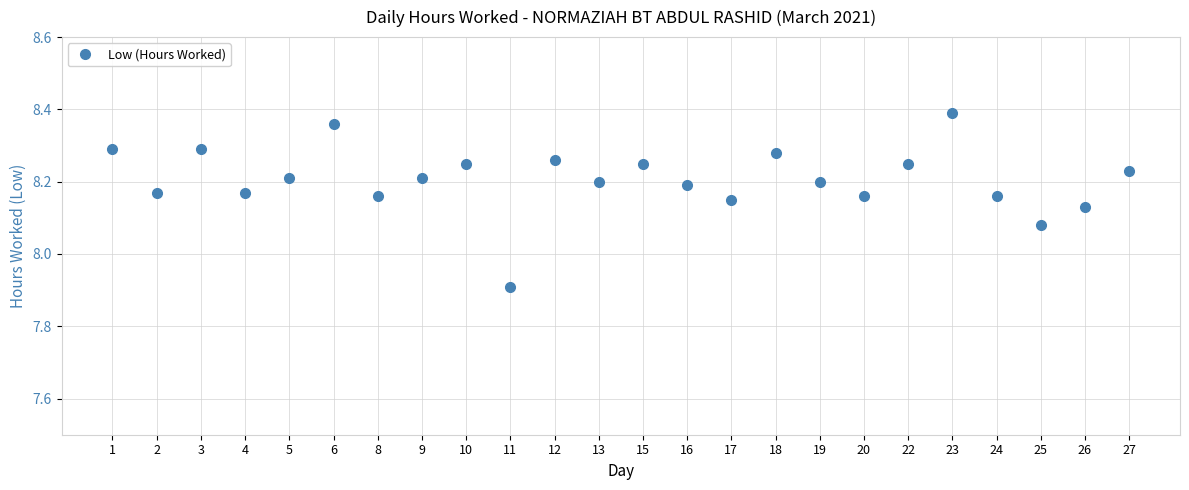

True or false: the data shows 8.2 at 15.

True